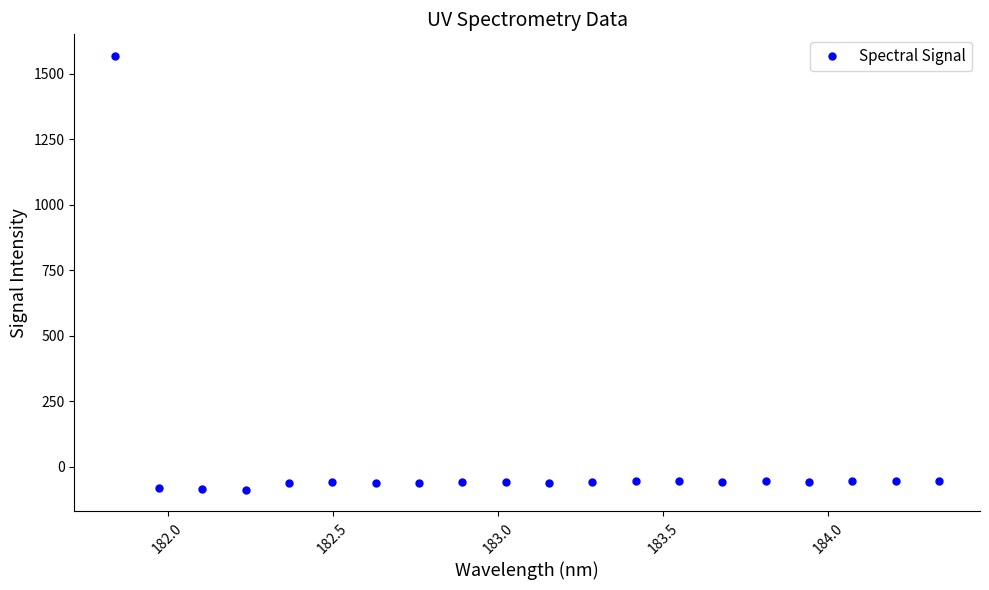

What is the value of the 20th point from the left?

-57.2